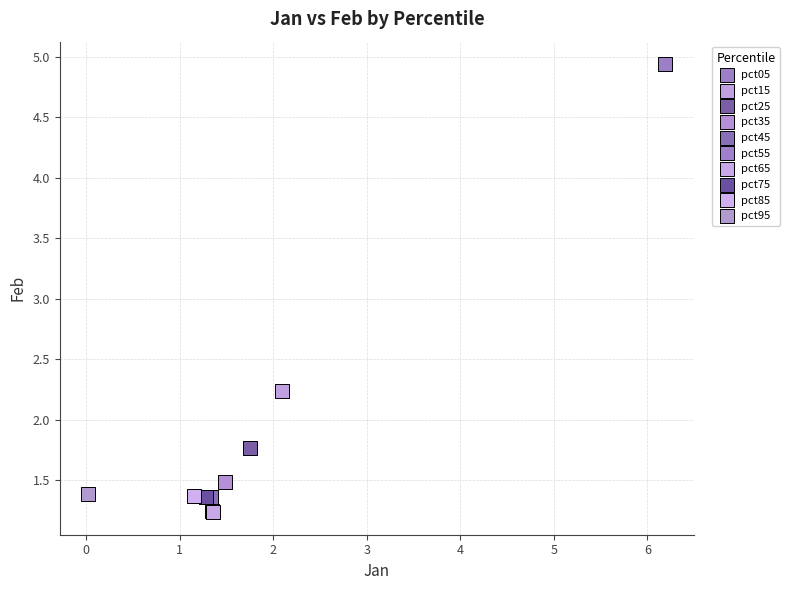

What are all the series names shown in the legend?

pct05, pct15, pct25, pct35, pct45, pct55, pct65, pct75, pct85, pct95